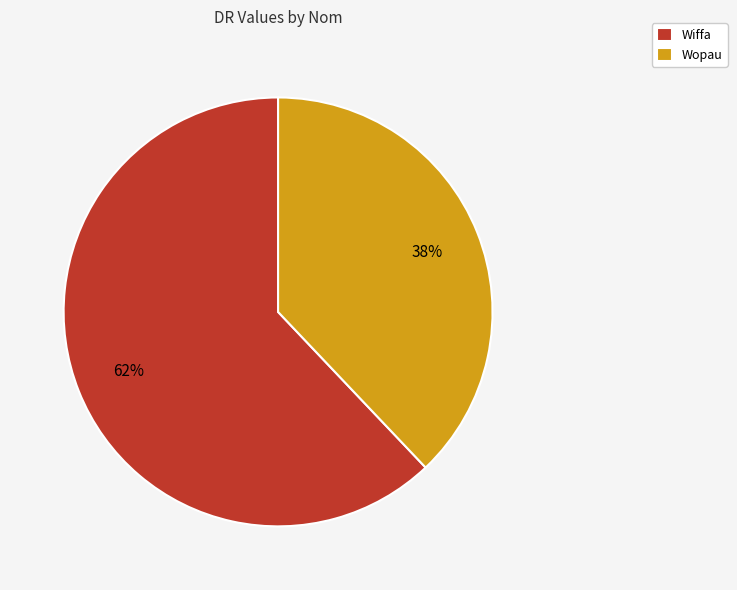

To the nearest percent, what is the difference between the largest and smallest slice percentages?

24%